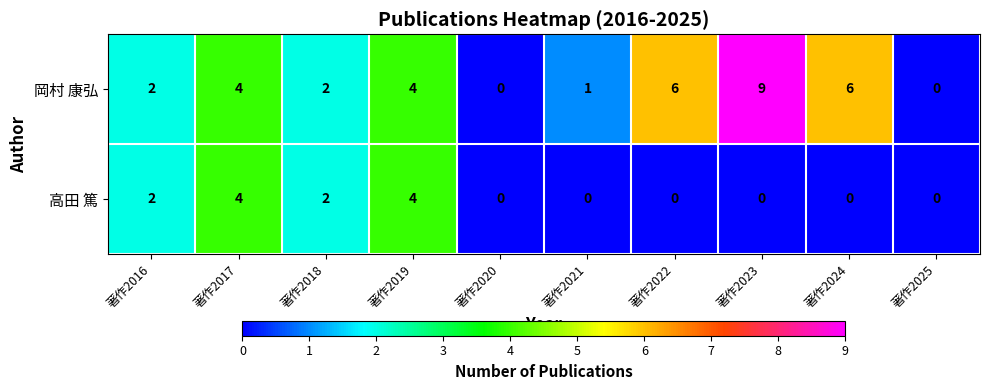

List the series in order of their overall mean, lowest first.

高田 篤, 岡村 康弘